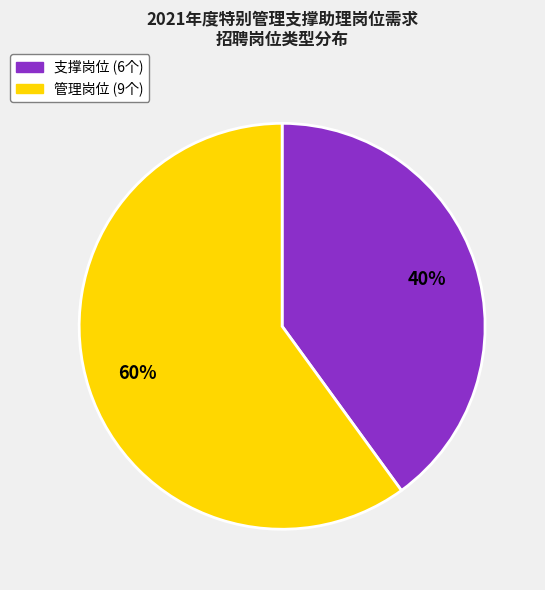

To the nearest percent, what portion does 支撑岗位 represent?

40%